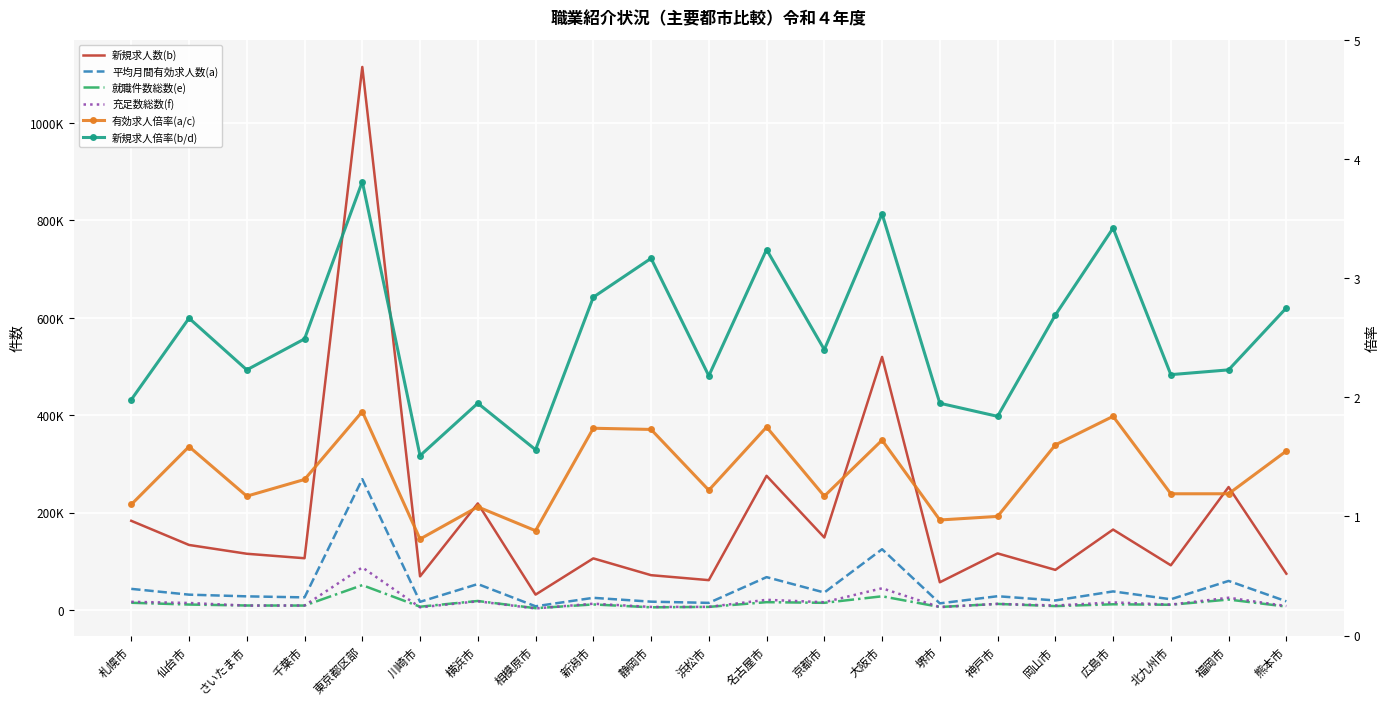

Reading left to right, transcribe all the data shown in this chart.

新規求人数(b): 札幌市=183116.0	仙台市=133541.0	さいたま市=115507.0	千葉市=106290.0	東京都区部=1114820.0	川崎市=69105.0	横浜市=218796.0	相模原市=31604.0	新潟市=106005.0	静岡市=71522.0	浜松市=61316.0	名古屋市=275512.0	京都市=148847.0	大阪市=519557.0	堺市=56953.0	神戸市=116223.0	岡山市=82382.0	広島市=165185.0	北九州市=91818.0	福岡市=252443.0	熊本市=74549.0
平均月間有効求人数(a): 札幌市=43434.0	仙台市=31540.0	さいたま市=28061.0	千葉市=25947.0	東京都区部=268664.0	川崎市=16780.0	横浜市=53295.0	相模原市=7670.5	新潟市=25037.0	静岡市=17134.0	浜松市=14682.0	名古屋市=67534.0	京都市=35943.0	大阪市=124800.0	堺市=13672.0	神戸市=28327.0	岡山市=19656.0	広島市=38206.0	北九州市=22083.0	福岡市=59715.0	熊本市=17891.3
就職件数総数(e): 札幌市=14904.0	仙台市=11234.0	さいたま市=9274.0	千葉市=9154.0	東京都区部=51070.0	川崎市=6818.0	横浜市=18544.0	相模原市=3759.0	新潟市=11454.0	静岡市=5576.0	浜松市=6410.0	名古屋市=16130.0	京都市=14787.0	大阪市=28160.0	堺市=6240.0	神戸市=12506.0	岡山市=8051.0	広島市=11768.0	北九州市=10780.0	福岡市=21503.0	熊本市=7051.0
充足数総数(f): 札幌市=16866.0	仙台市=14453.0	さいたま市=9104.0	千葉市=9267.0	東京都区部=87472.0	川崎市=5547.0	横浜市=17932.0	相模原市=3188.0	新潟市=12955.0	静岡市=6330.0	浜松市=6455.0	名古屋市=20959.0	京都市=16019.0	大阪市=44618.0	堺市=5959.0	神戸市=12647.0	岡山市=9254.0	広島市=15664.0	北九州市=11147.0	福岡市=25244.0	熊本市=8158.0
有効求人倍率(a/c): 札幌市=1.1	仙台市=1.6	さいたま市=1.2	千葉市=1.3	東京都区部=1.9	川崎市=0.8	横浜市=1.1	相模原市=0.9	新潟市=1.7	静岡市=1.7	浜松市=1.2	名古屋市=1.8	京都市=1.2	大阪市=1.6	堺市=1.0	神戸市=1.0	岡山市=1.6	広島市=1.8	北九州市=1.2	福岡市=1.2	熊本市=1.5
新規求人倍率(b/d): 札幌市=2.0	仙台市=2.7	さいたま市=2.2	千葉市=2.5	東京都区部=3.8	川崎市=1.5	横浜市=1.9	相模原市=1.6	新潟市=2.8	静岡市=3.2	浜松市=2.2	名古屋市=3.2	京都市=2.4	大阪市=3.5	堺市=1.9	神戸市=1.8	岡山市=2.7	広島市=3.4	北九州市=2.2	福岡市=2.2	熊本市=2.8